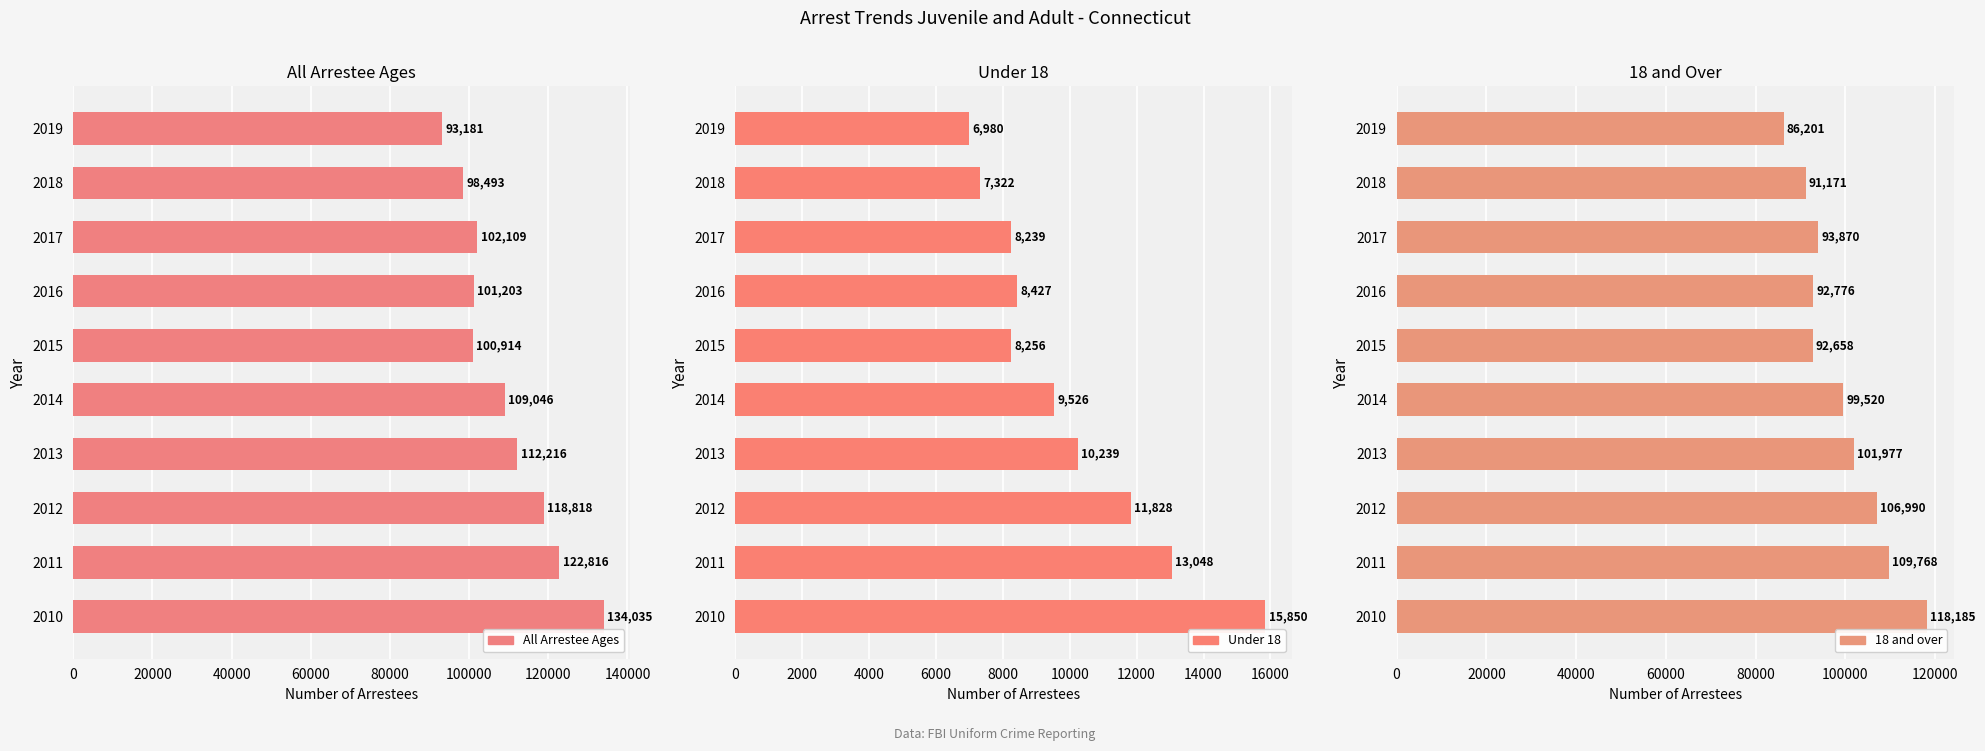

What is the difference between the maximum and second lowest values in the Under 18 series?

8528